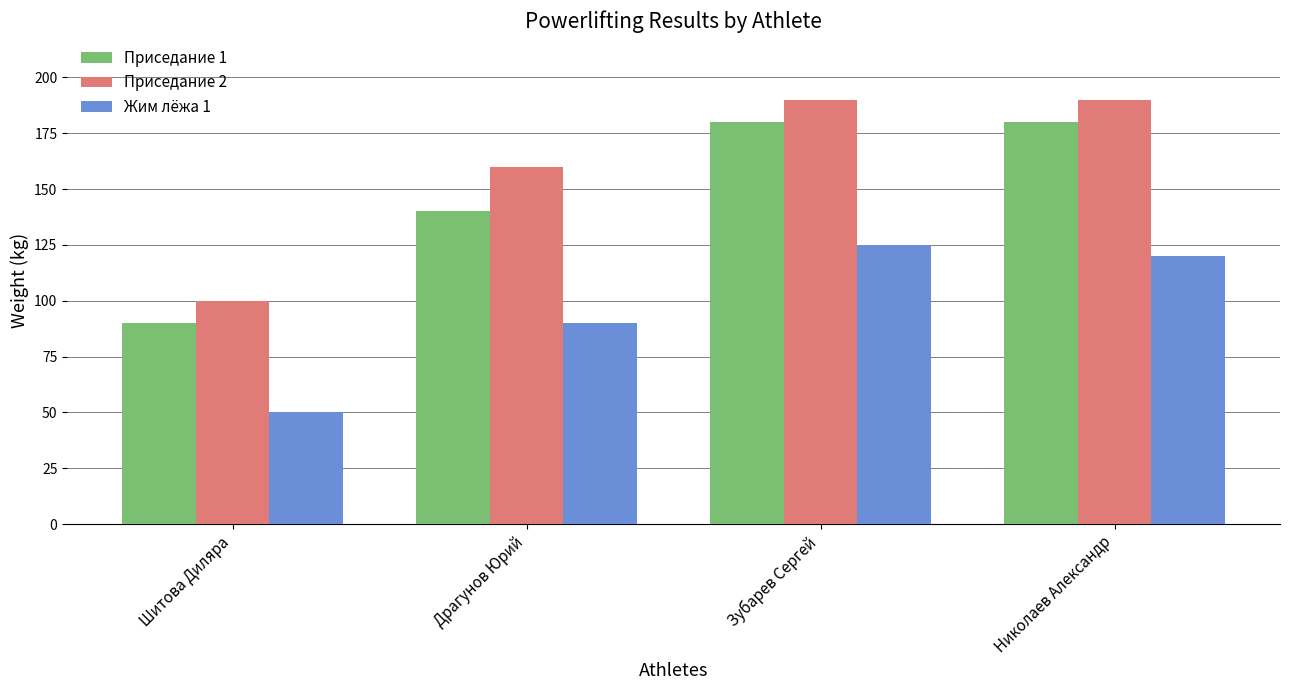

How many data points in Приседание 2 are less than 190?

2